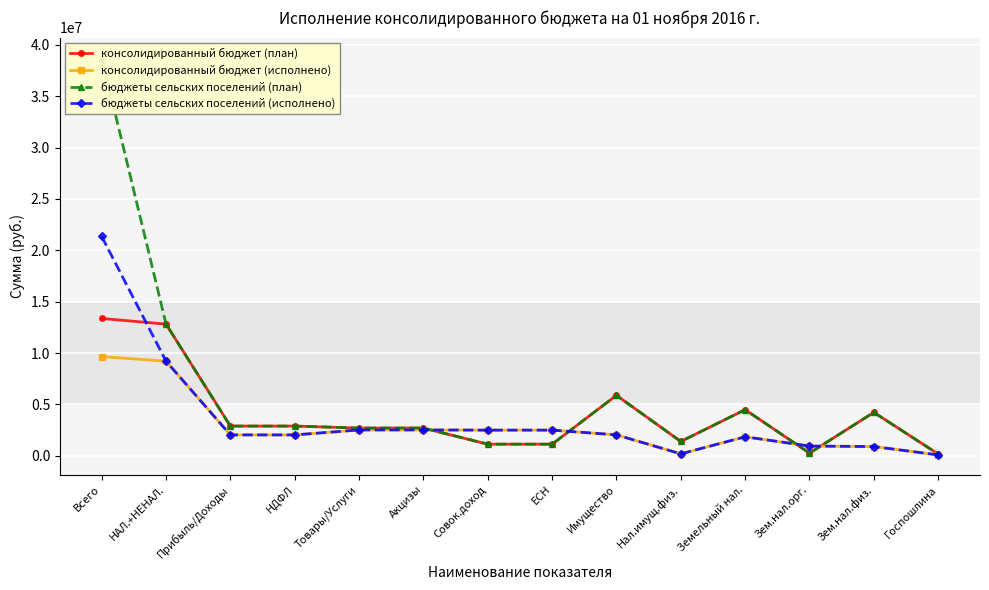

Between Зем.нал.физ. and НДФЛ, which is larger?

Зем.нал.физ.